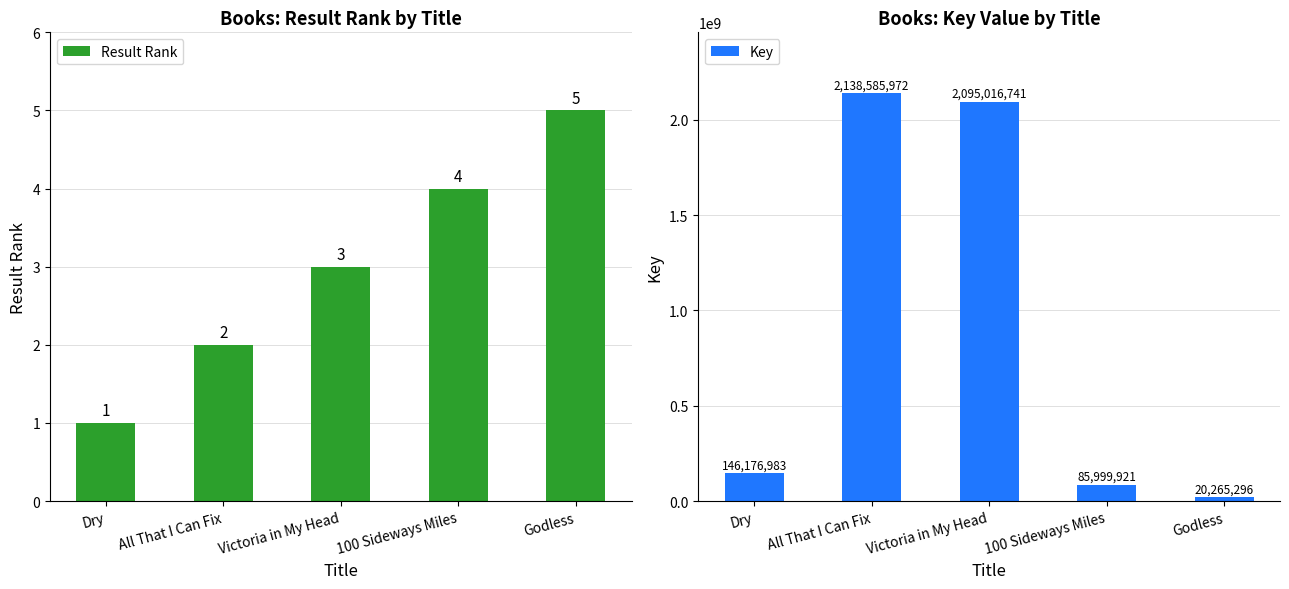

What is the label of the 2nd bar from the left?

All That I Can Fix